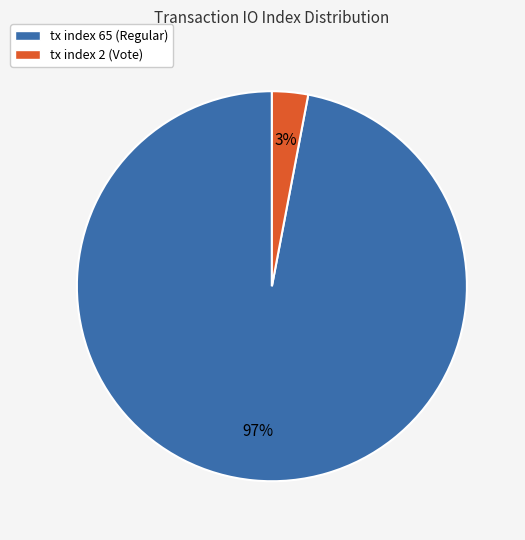

Rank the categories by value from lowest to highest.

tx index 2 (Vote), tx index 65 (Regular)